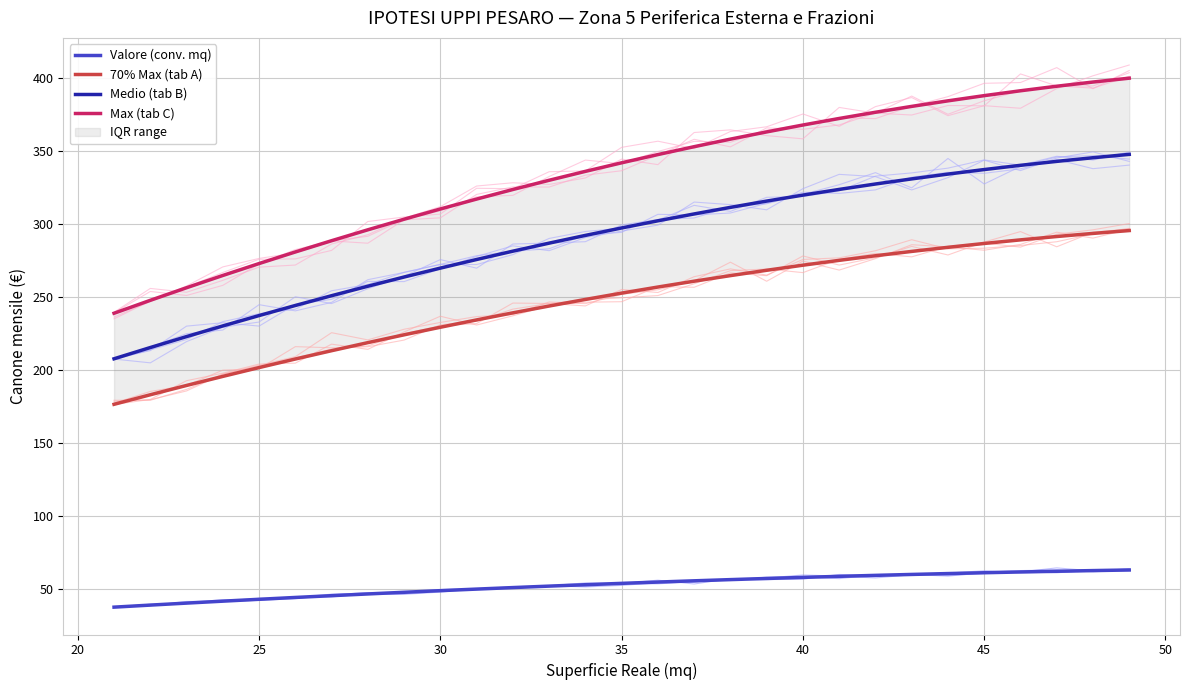

Reading left to right, extract all data points from this chart.

Valore (conv. mq): 37.8	39.2	40.6	41.9	43.2	44.4	45.7	46.8	48.0	49.1	50.2	51.2	52.2	53.2	54.1	55.0	55.8	56.7	57.4	58.2	58.9	59.6	60.2	60.8	61.4	61.9	62.4	62.8	63.3
70% Max (tab A): 176.7	183.3	189.6	195.8	201.9	207.7	213.4	219.0	224.3	229.5	234.5	239.4	244.0	248.5	252.9	257.0	261.0	264.9	268.5	272.0	275.3	278.5	281.4	284.2	286.9	289.3	291.6	293.8	295.7
Medio (tab B): 207.9	215.6	223.1	230.4	237.5	244.4	251.1	257.6	263.9	270.0	275.9	281.6	287.1	292.4	297.5	302.4	307.1	311.6	315.9	320.0	323.9	327.6	331.1	334.4	337.5	340.4	343.1	345.6	347.9
Max (tab C): 239.1	247.9	256.6	265.0	273.1	281.1	288.8	296.2	303.5	310.5	317.3	323.8	330.2	336.3	342.1	347.8	353.2	358.3	363.3	368.0	372.5	376.7	380.8	384.6	388.1	391.5	394.6	397.4	400.1